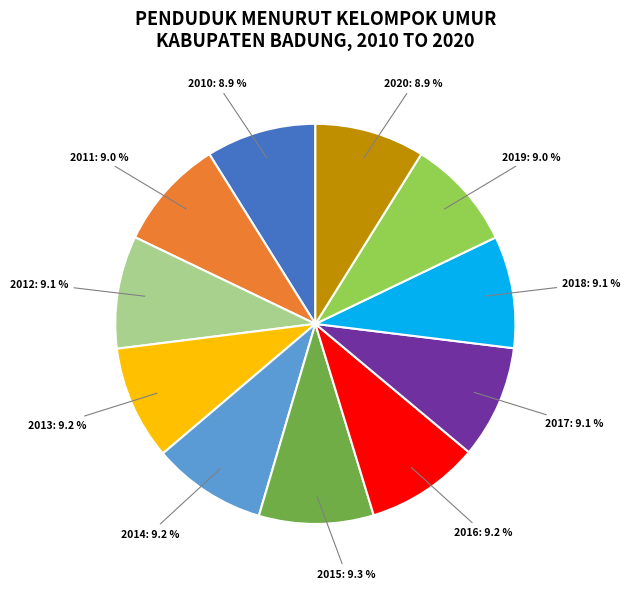

Count the number of slices in the pie.

11